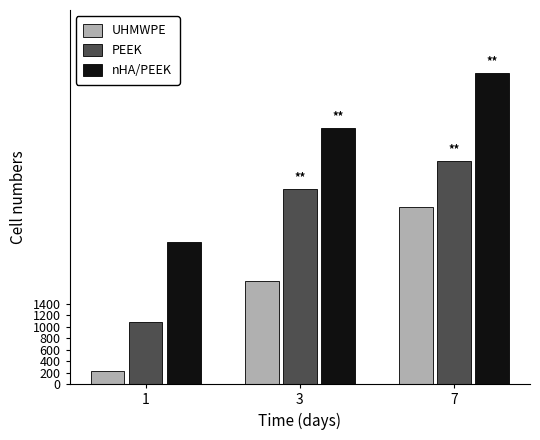

How many data points in PEEK are less than 3394?

1